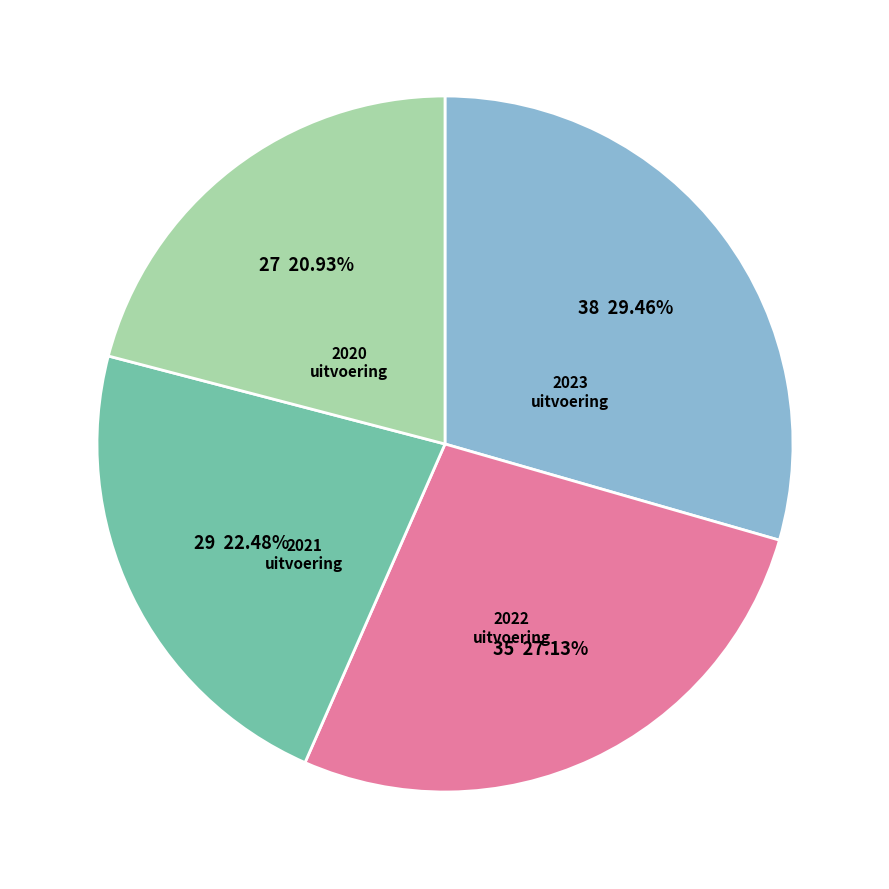

Is there any slice that represents more than half of the pie?

No